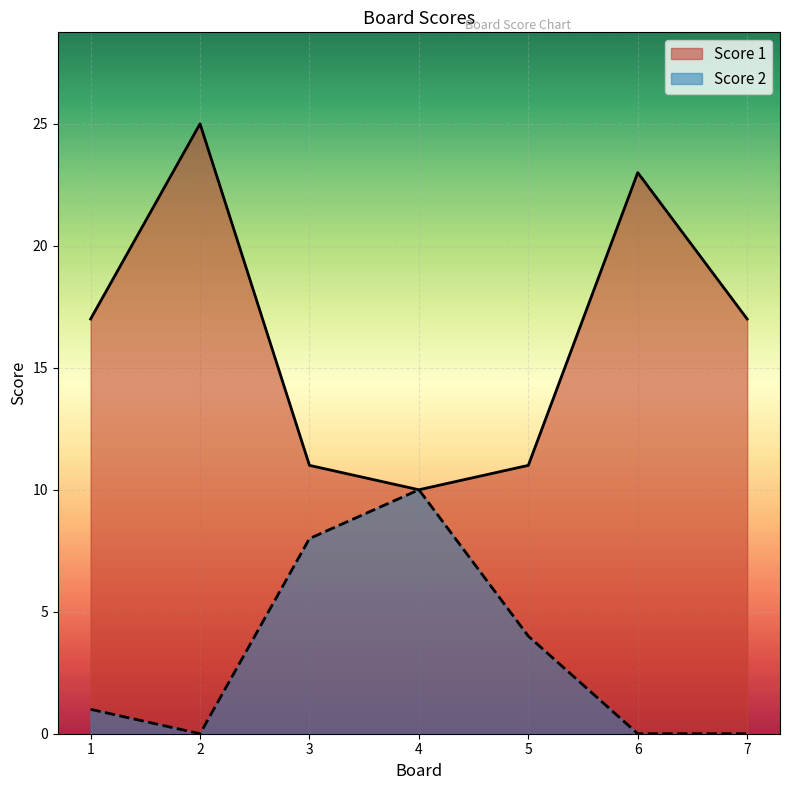

What is the spread (max minus min) of values at 2?

25